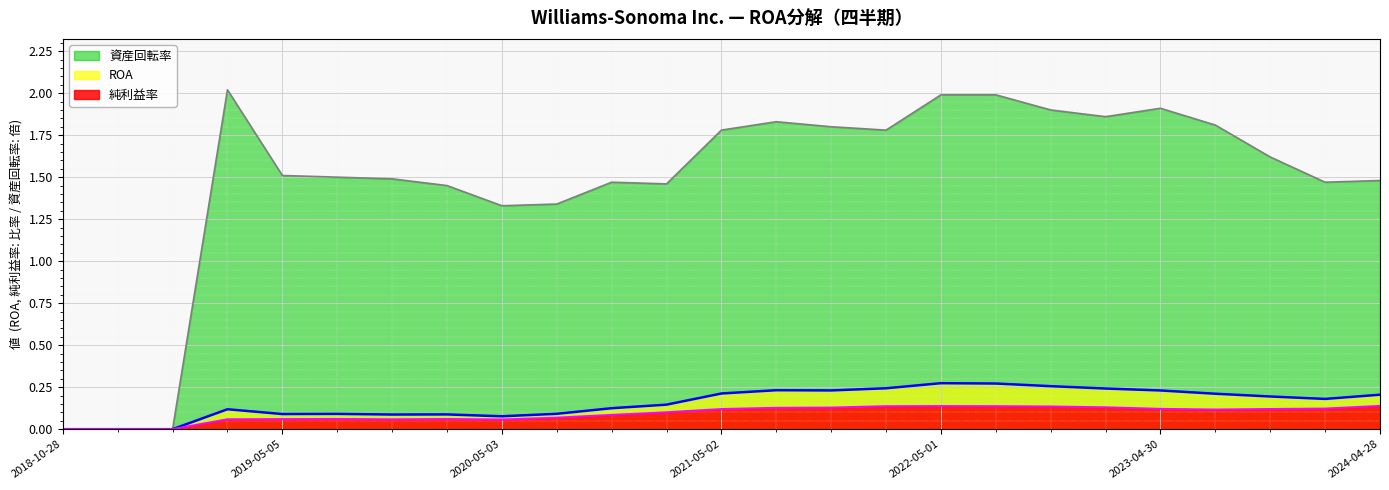

True or false: 純利益率 and 資産回転率 intersect in this chart.

False